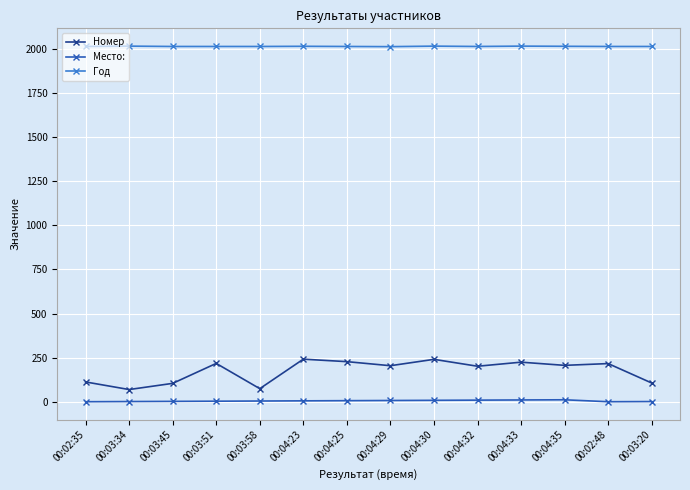

Rank the series at 00:03:58 from highest to lowest value.

Год, Номер, Место: